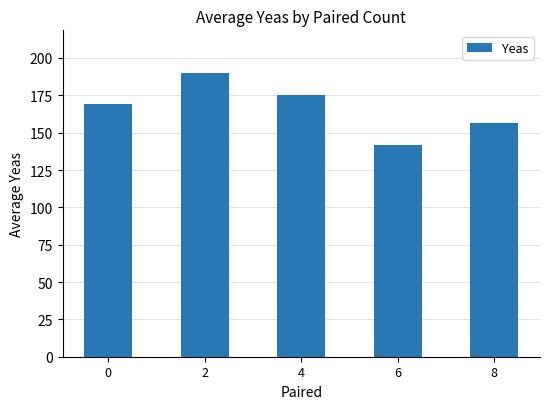

Approximately how many times larger is the value at 2 compared to 6?

1.3